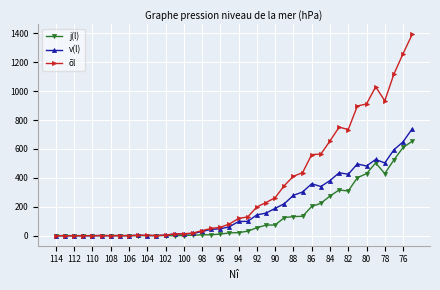

What is the value of the v(l) point at the 11th from the left?

1